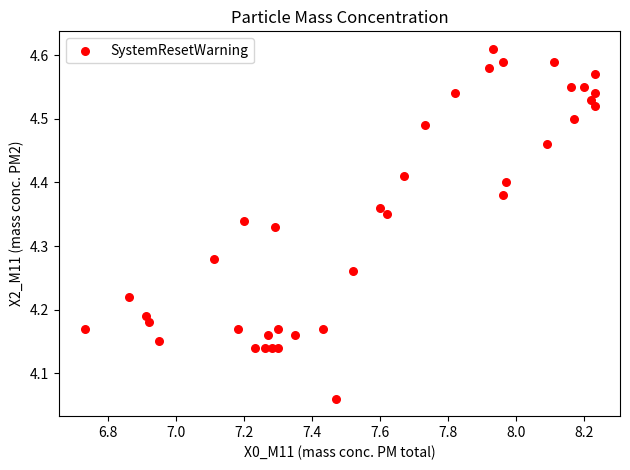

What is the range of X values (max minus min)?

1.5